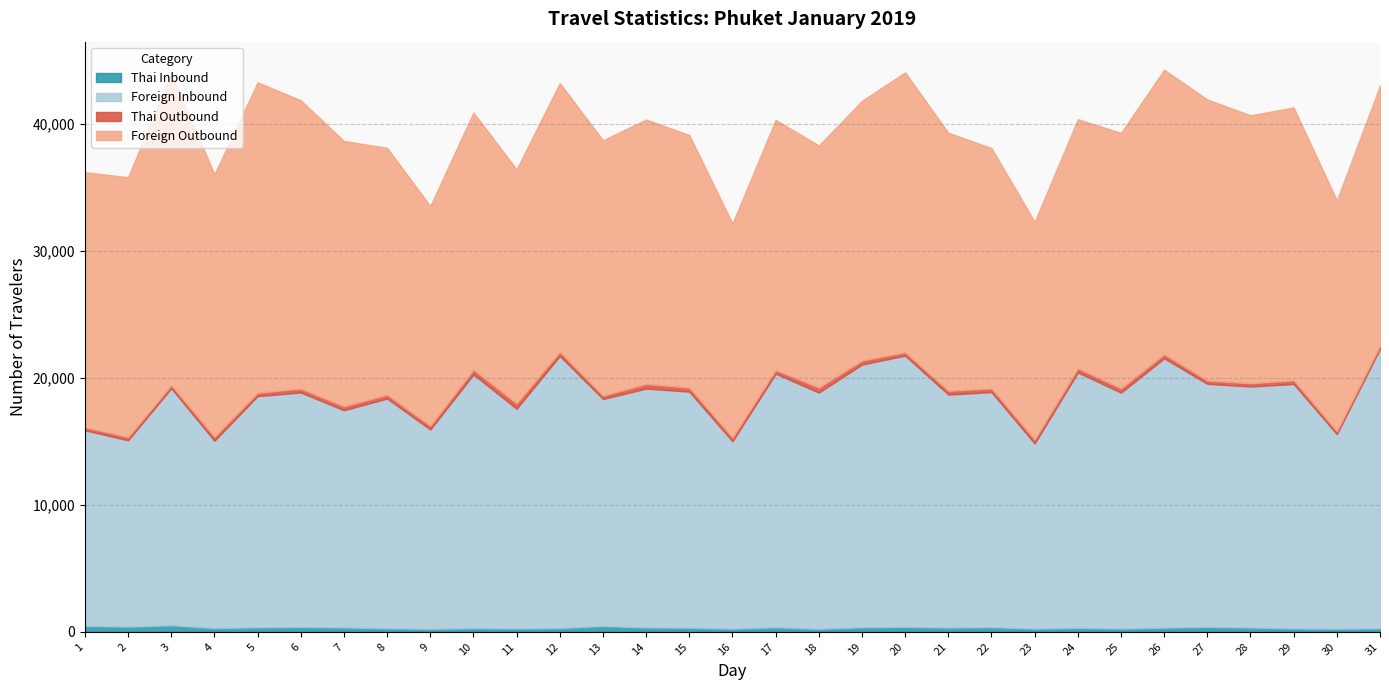

Which series has the largest total across all categories?

Foreign Outbound